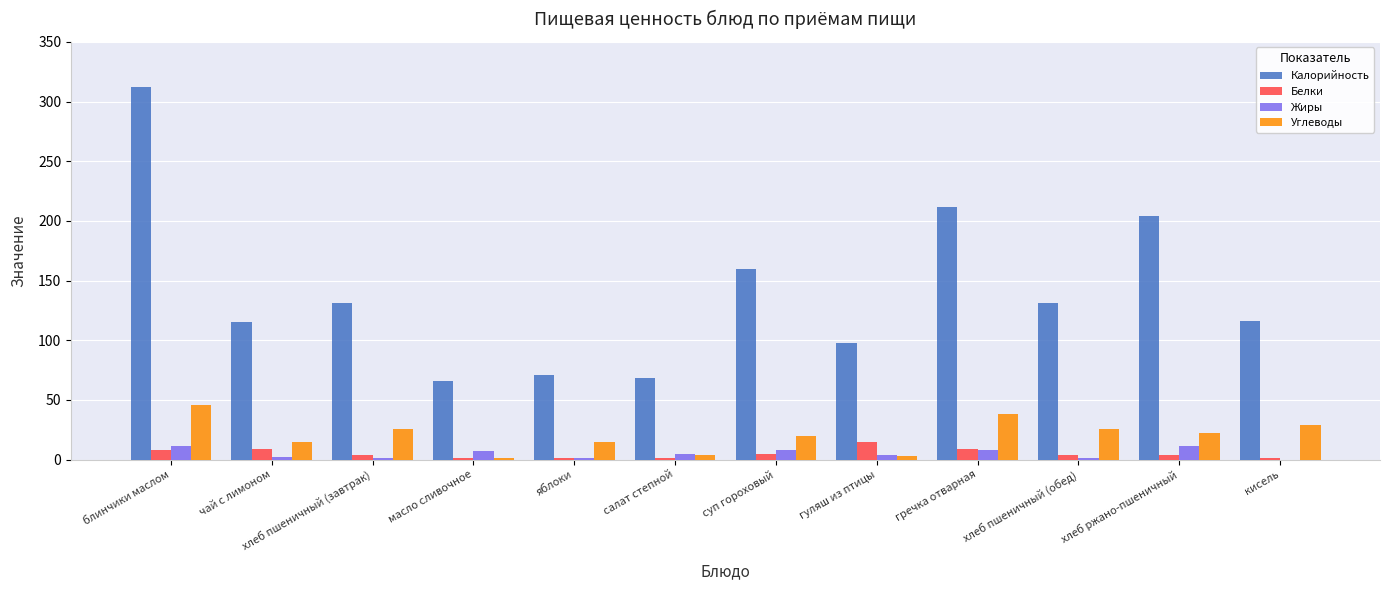

What are all the series names shown in the legend?

Калорийность, Белки, Жиры, Углеводы